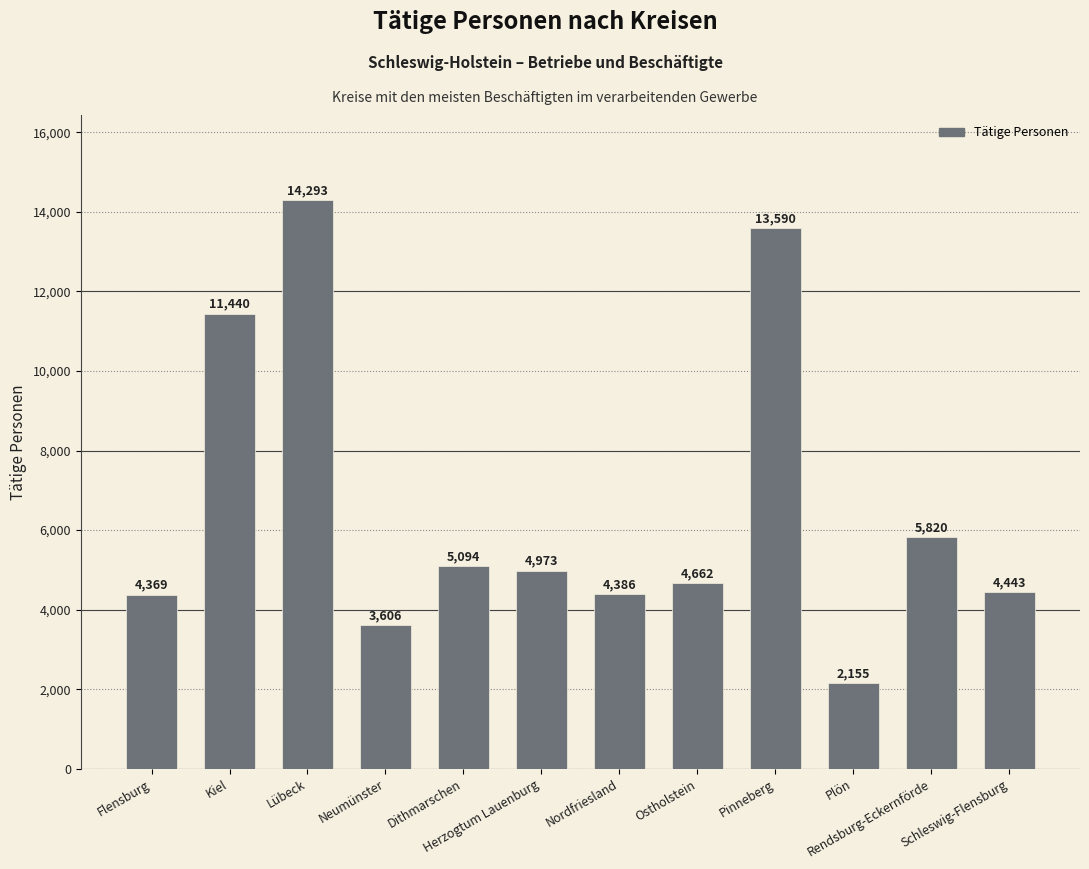

What position from the right is Ostholstein?

5